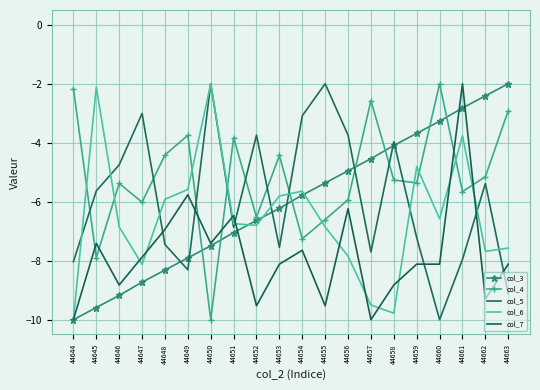

What is the spread (max minus min) of values at 44651?

3.2